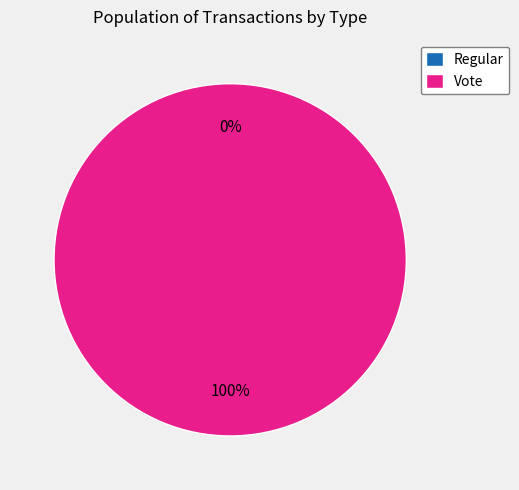

Which slice is the smallest?

Regular